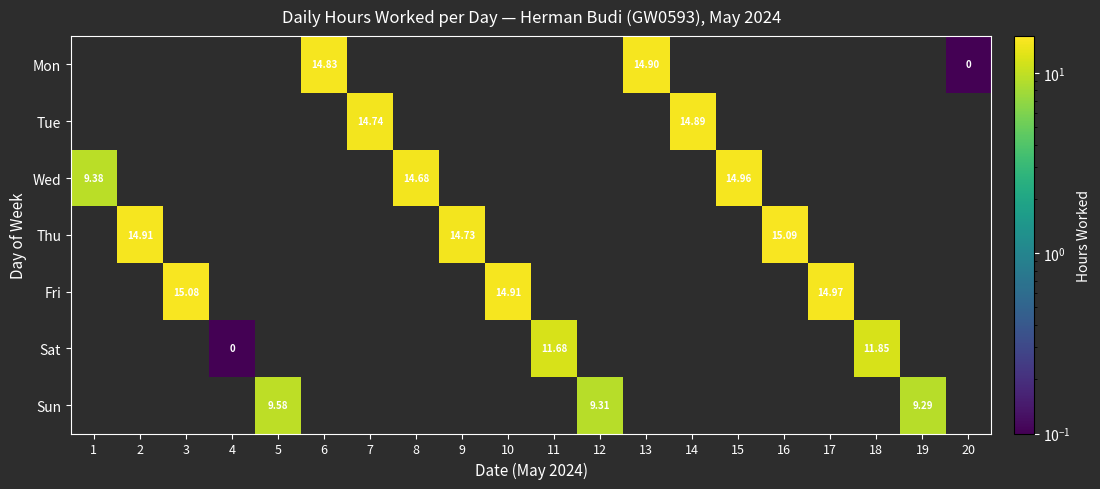

How many values in Fri are above zero?

3